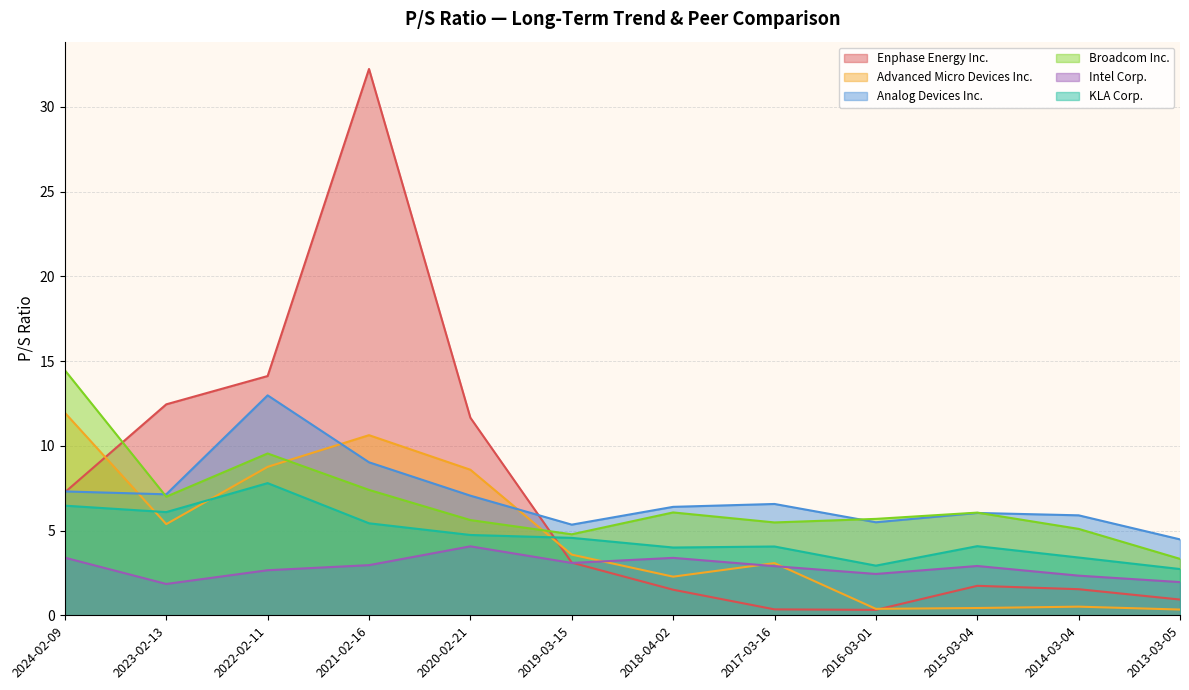

Count the number of data series in this chart.

6